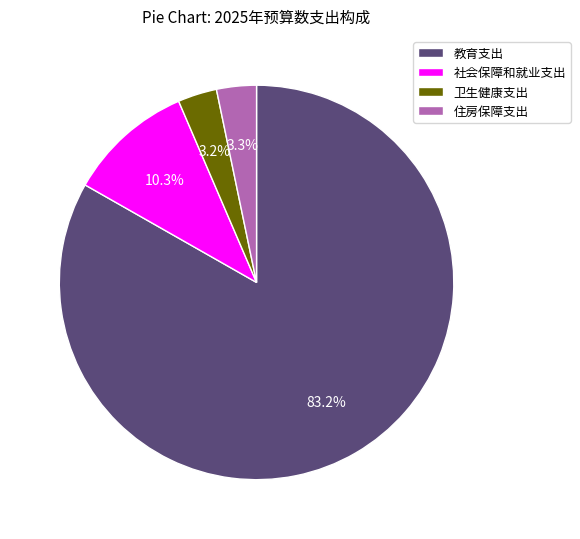

What percentage is the 住房保障支出 slice, to the nearest percent?

3%